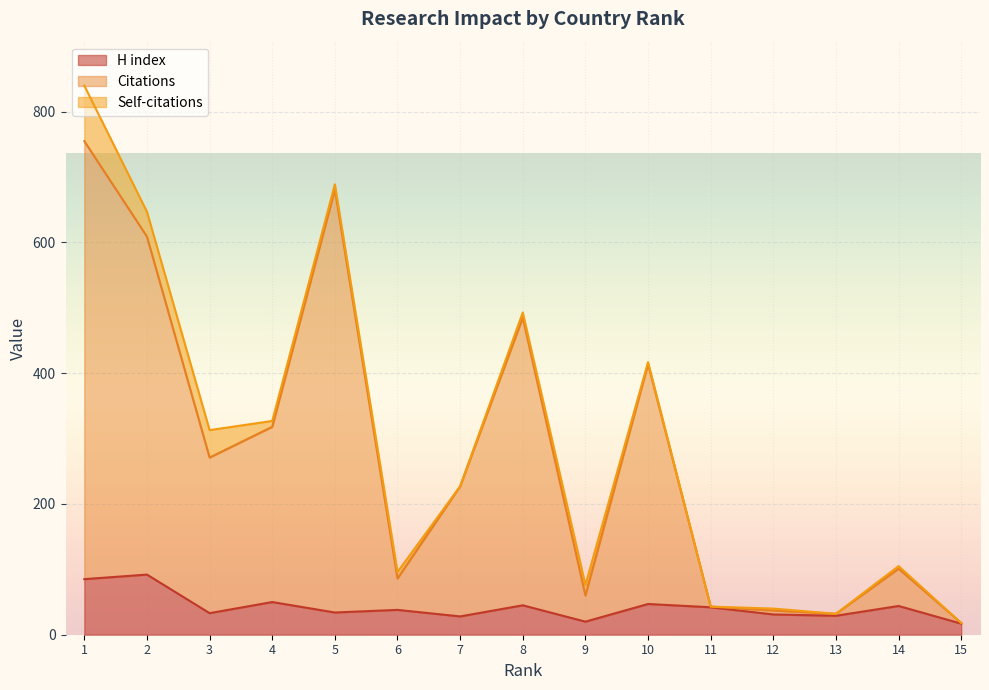

How many values in the Citations series are below 227?

7